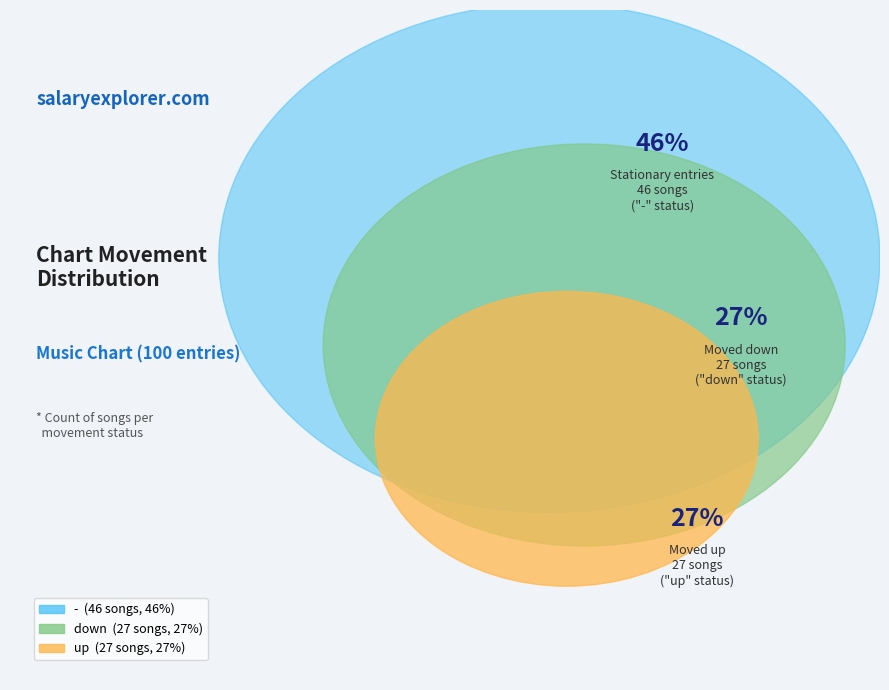

To the nearest percent, what is the combined percentage of up and -?

73%